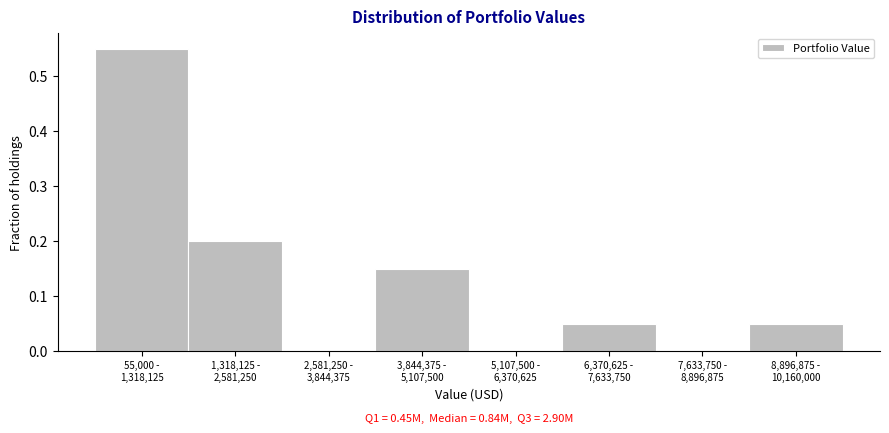

What is the sum of all values?

1.0